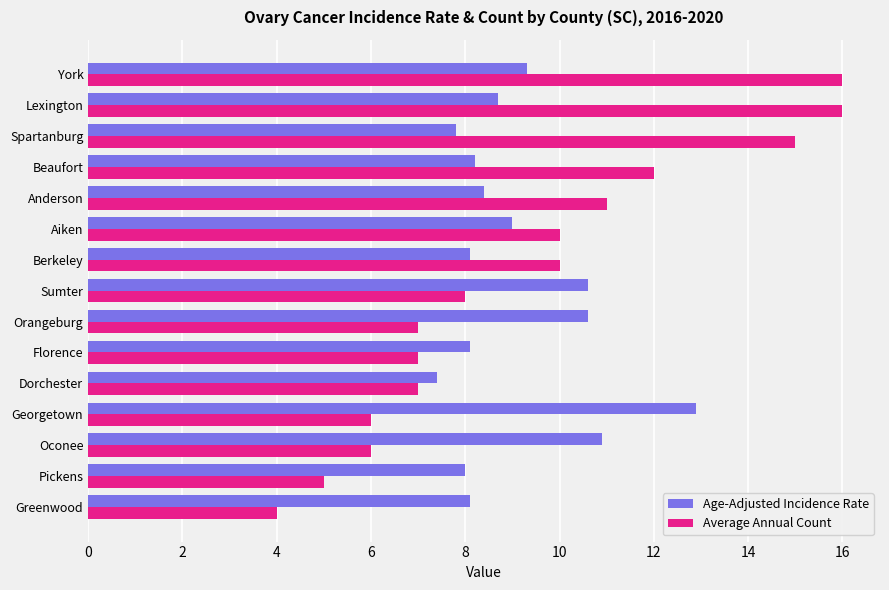

What is the sum of all Age-Adjusted Incidence Rate values?

136.1